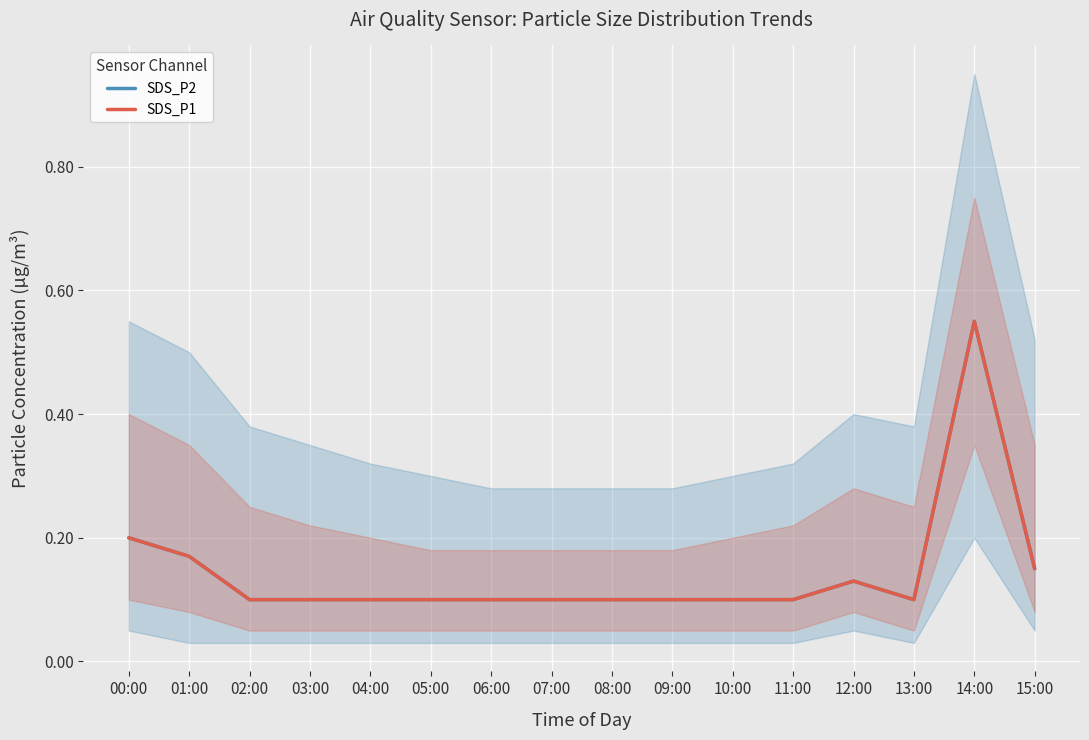

True or false: SDS_P1 and SDS_P2 cross at least once.

False